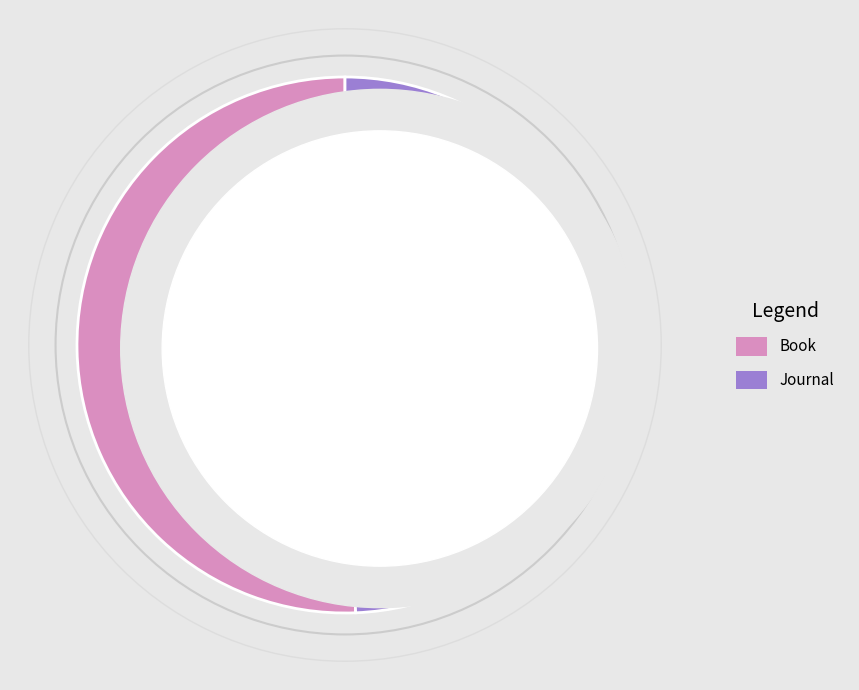

Is there a majority slice in this chart?

Yes